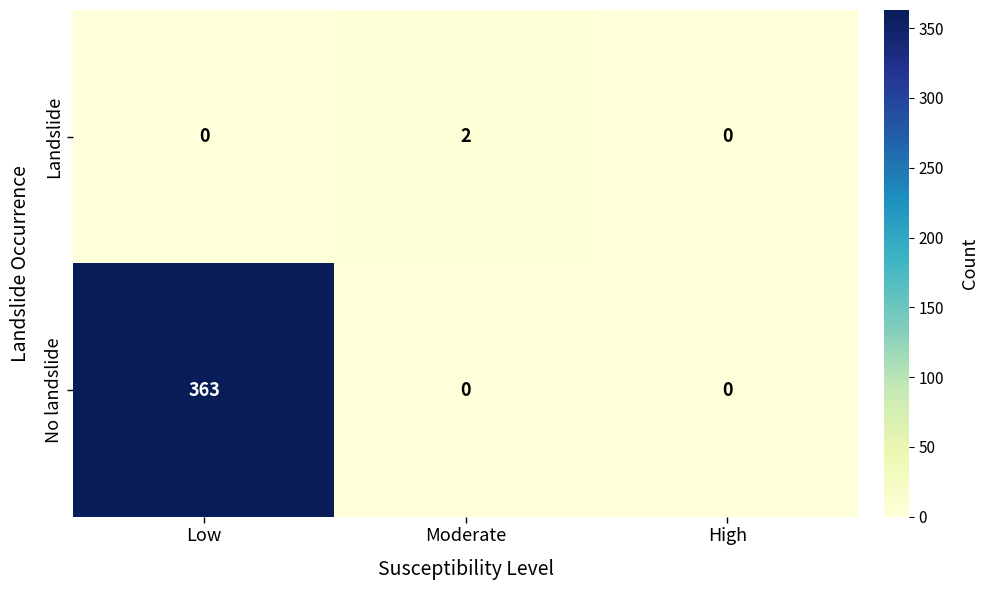

The value of No landslide at Low is 363. True or false?

True